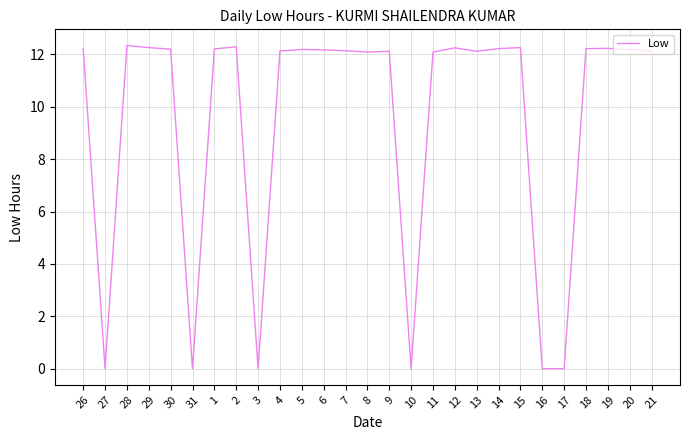

What position from the left is 6?

12